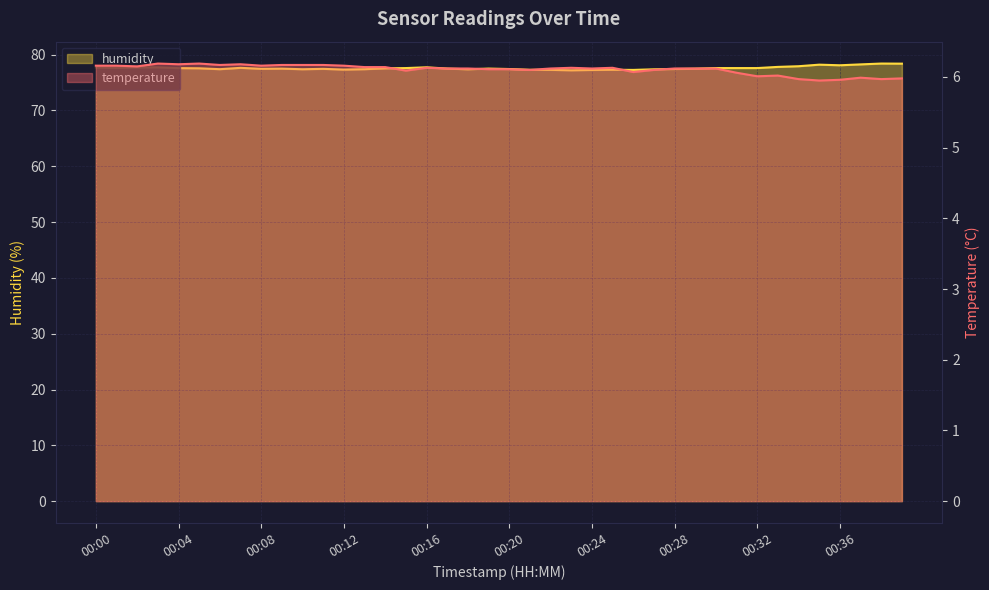

Which series has the largest total across all categories?

humidity